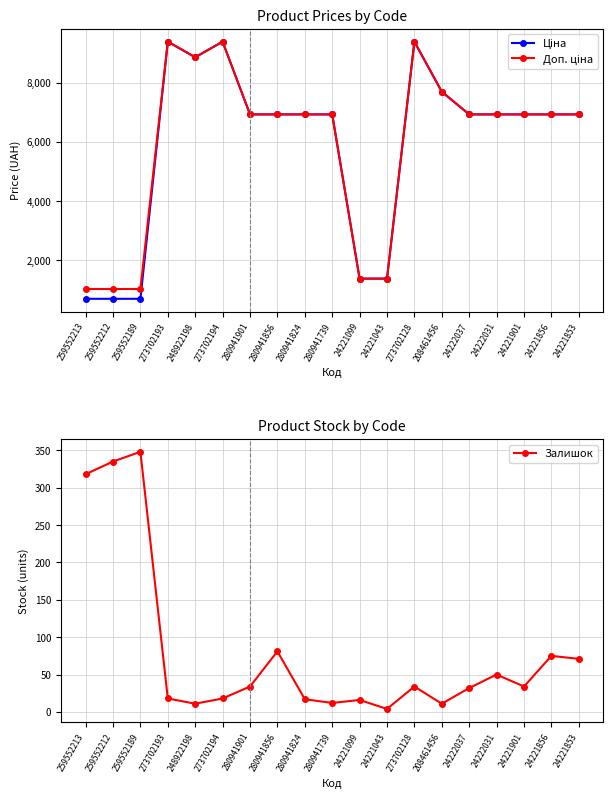

Which category has the lowest value in the Доп. ціна series?

259552213